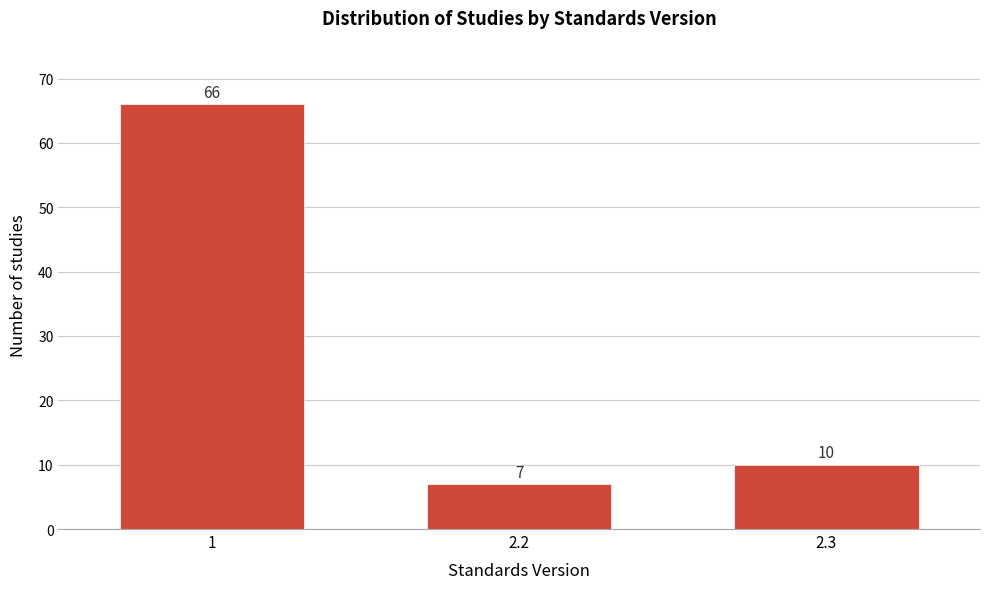

Reading right to left, list all the values displayed in this chart.

10	7	66